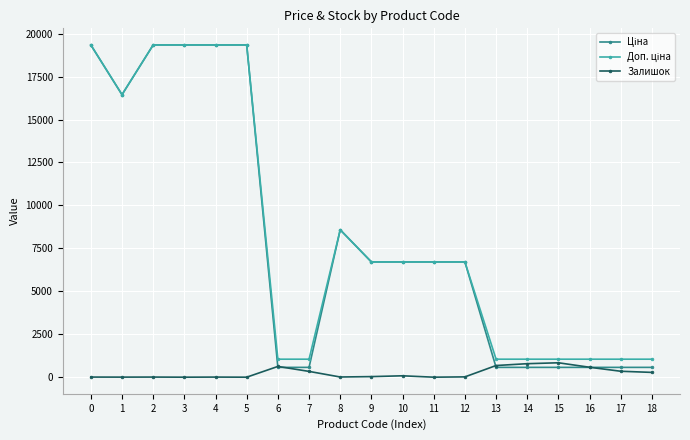

What is the greatest value displayed?

19343.1